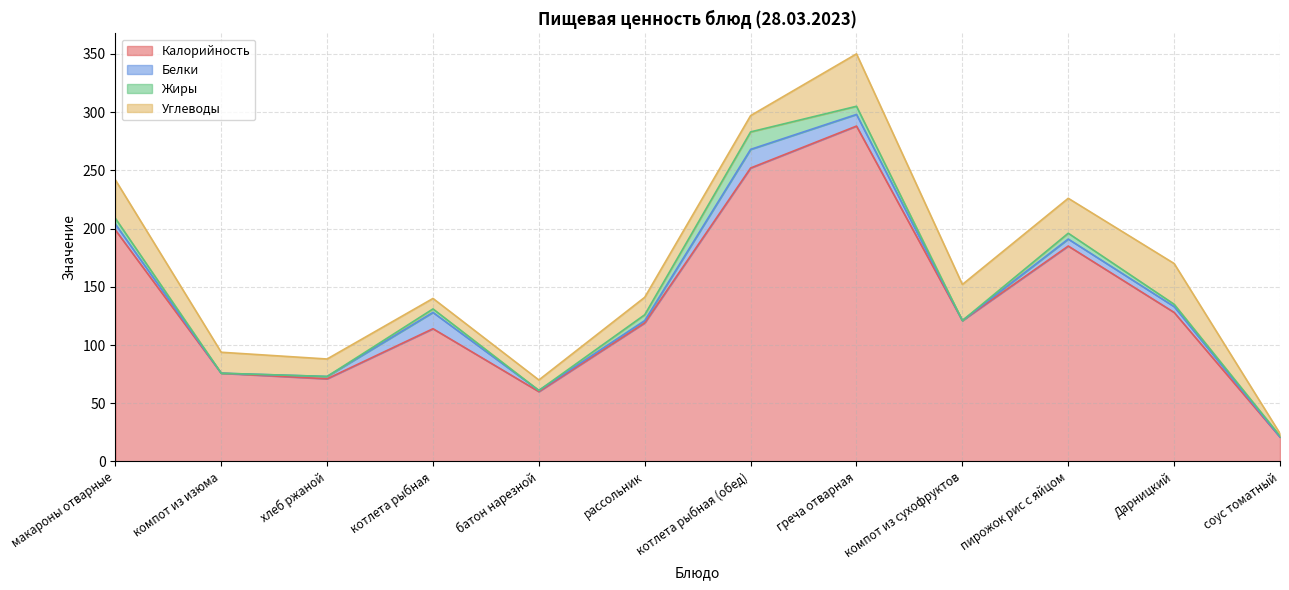

What is the spread (max minus min) of values at рассольник?

117.0